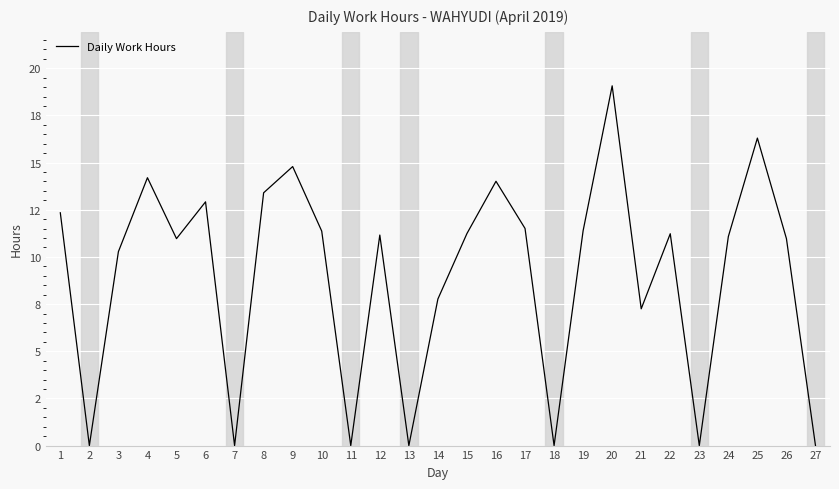

True or false: the data shows 7.3 at 12.

False